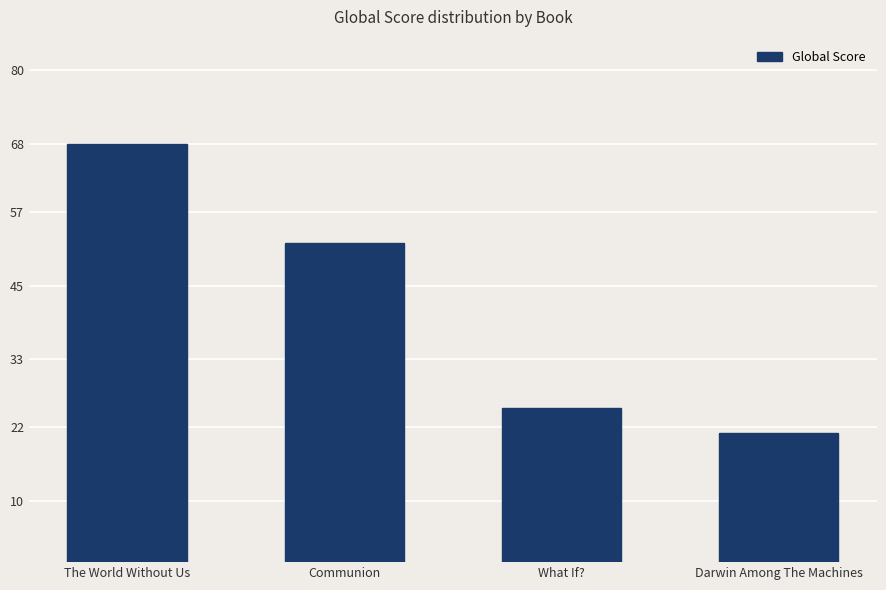

What is the average value?

42